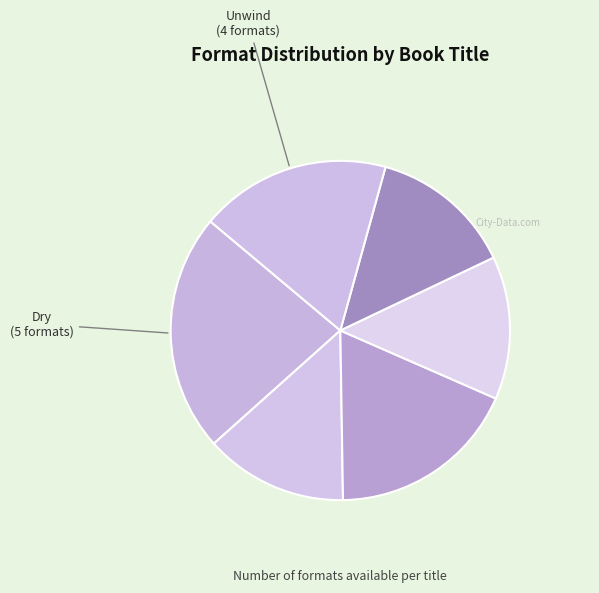

How many slices are in this pie chart?

6